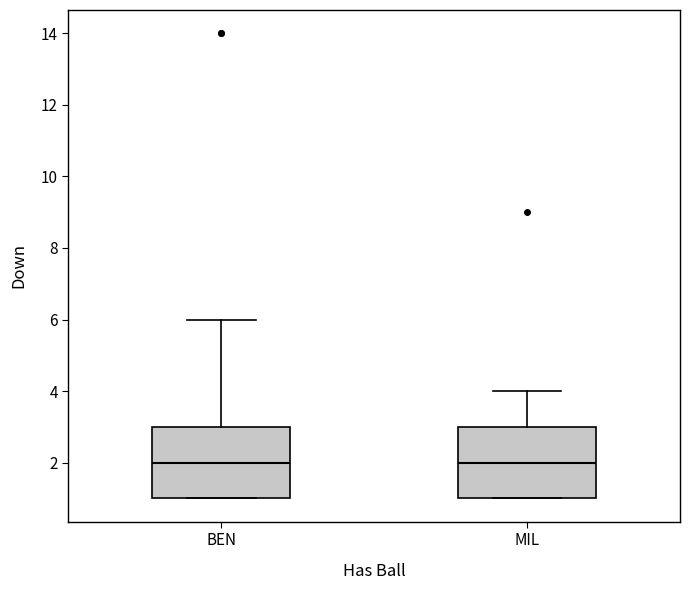

Where does the upper whisker of the box for MIL end on the y-axis? The values are not printed on the chart, so give them approximately, as read against the axis.

4